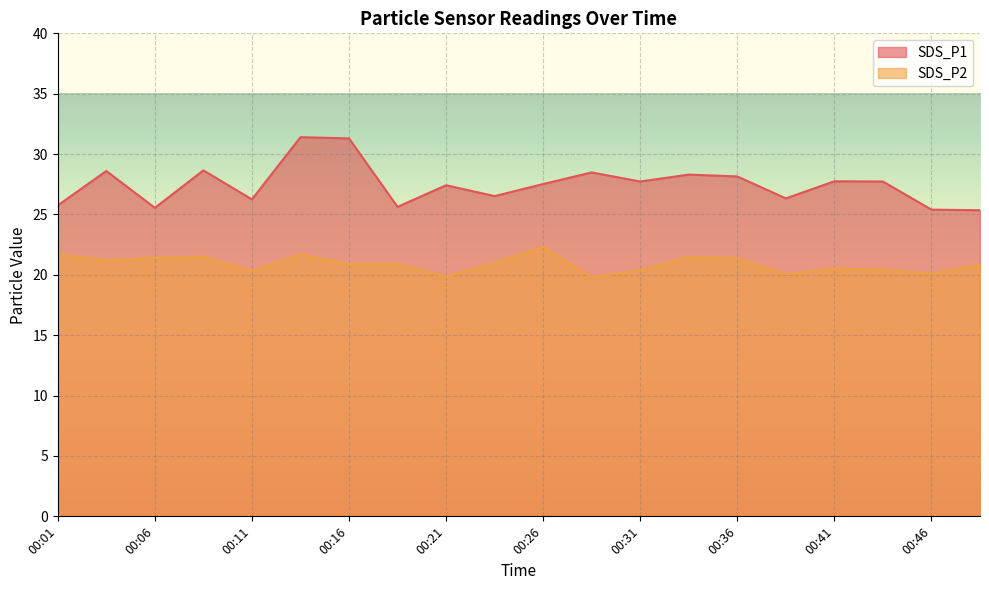

True or false: SDS_P1 and SDS_P2 intersect in this chart.

False